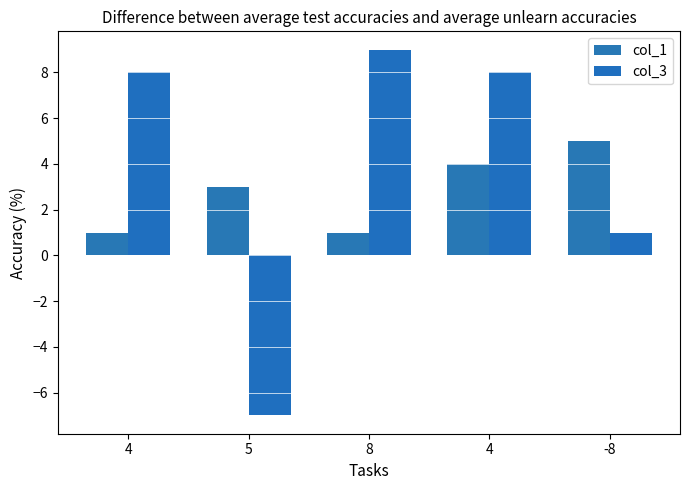

Where is col_1 nearest to the value 3?

5